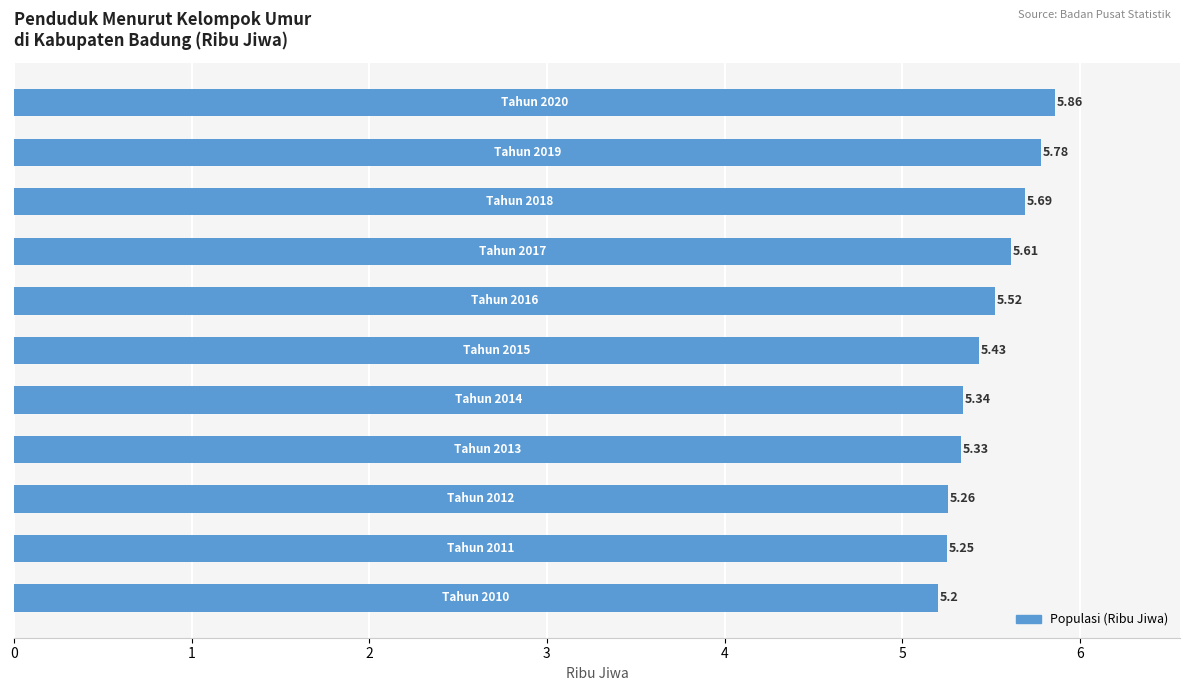

What is the average value?

5.5